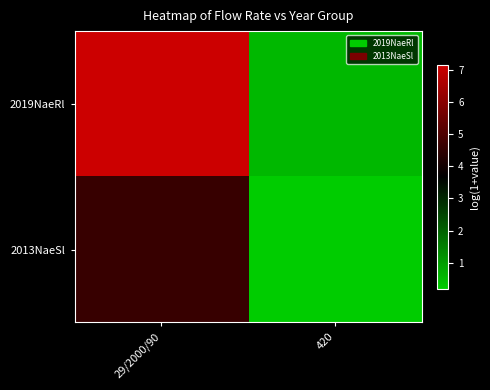

List the series in order of their overall mean, lowest first.

2013NaeSl, 2019NaeRl